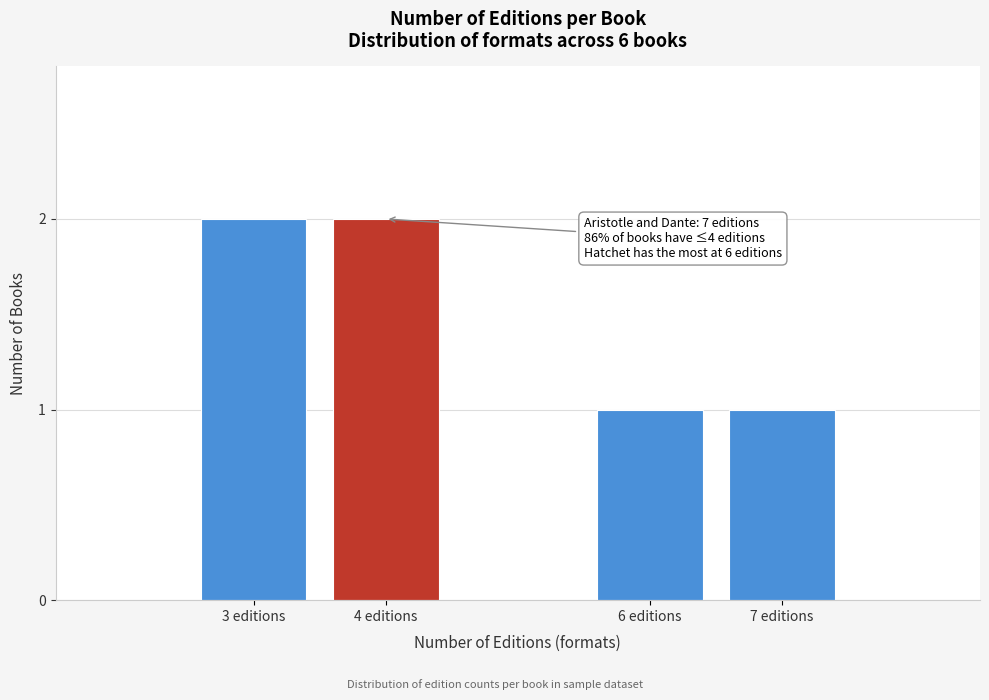

Reading left to right, what are all the values shown in this chart?

2	2	1	1